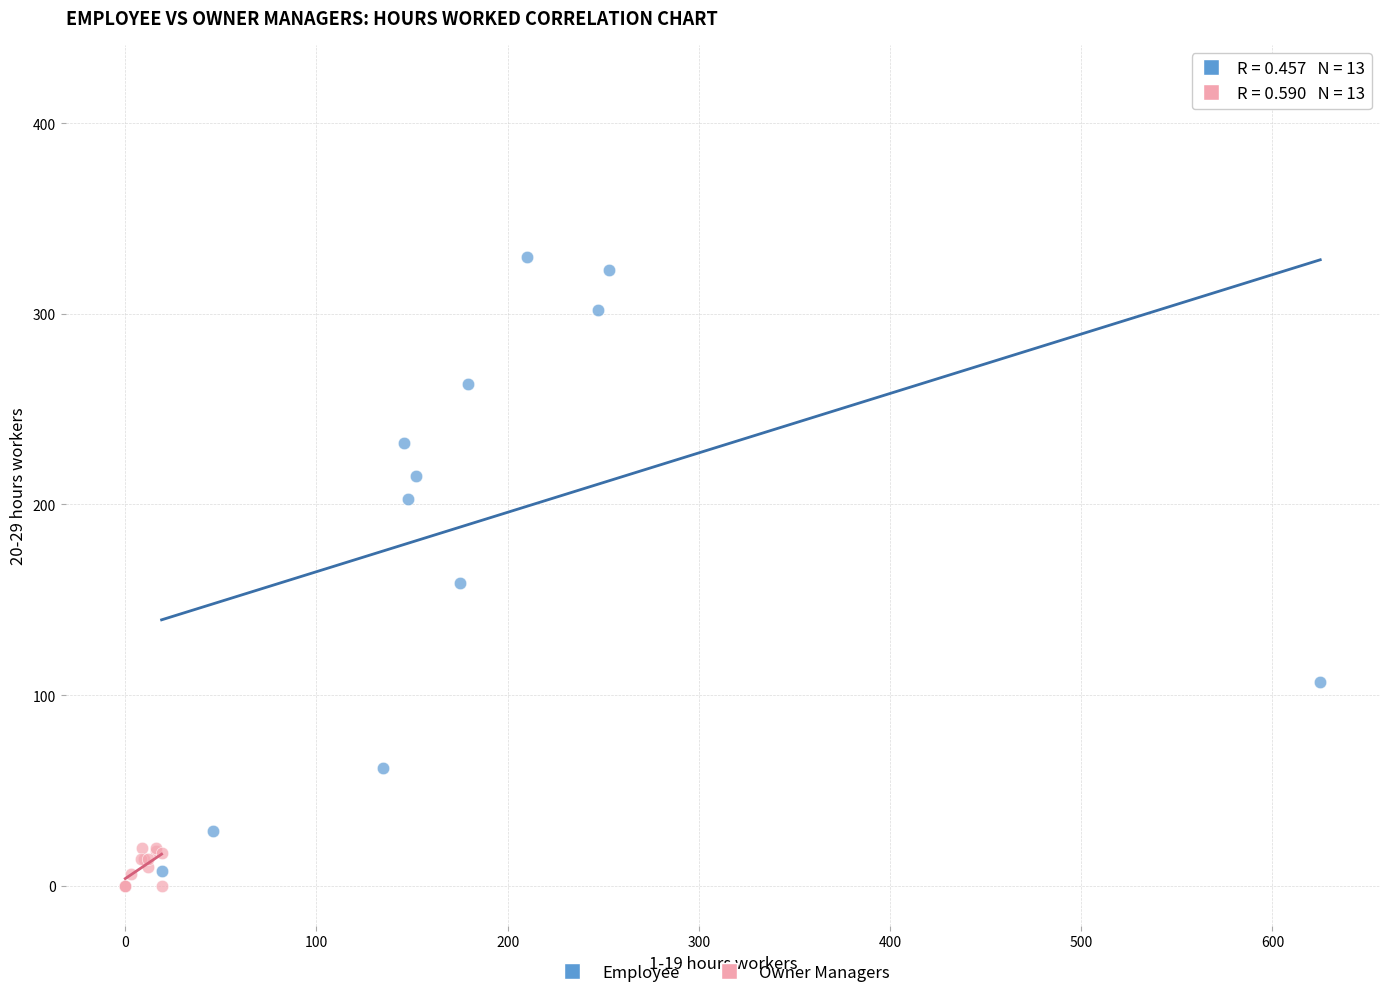

Which series contains the highest Y value?

Employee